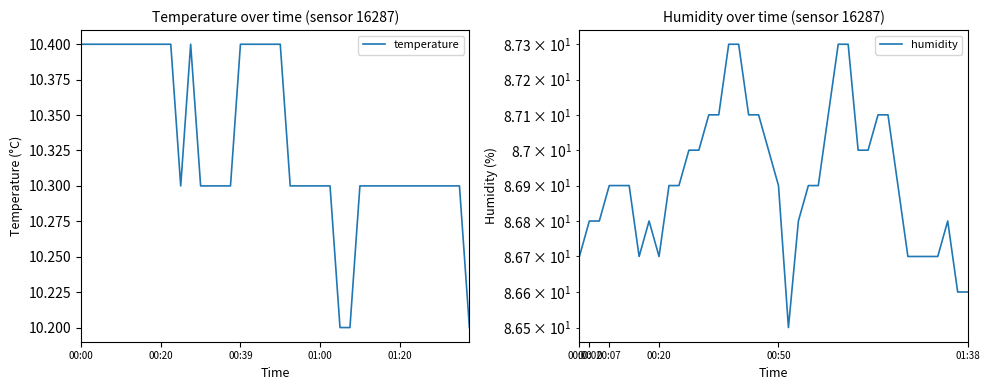

The value of temperature at 01:00 is 15.7. True or false?

False